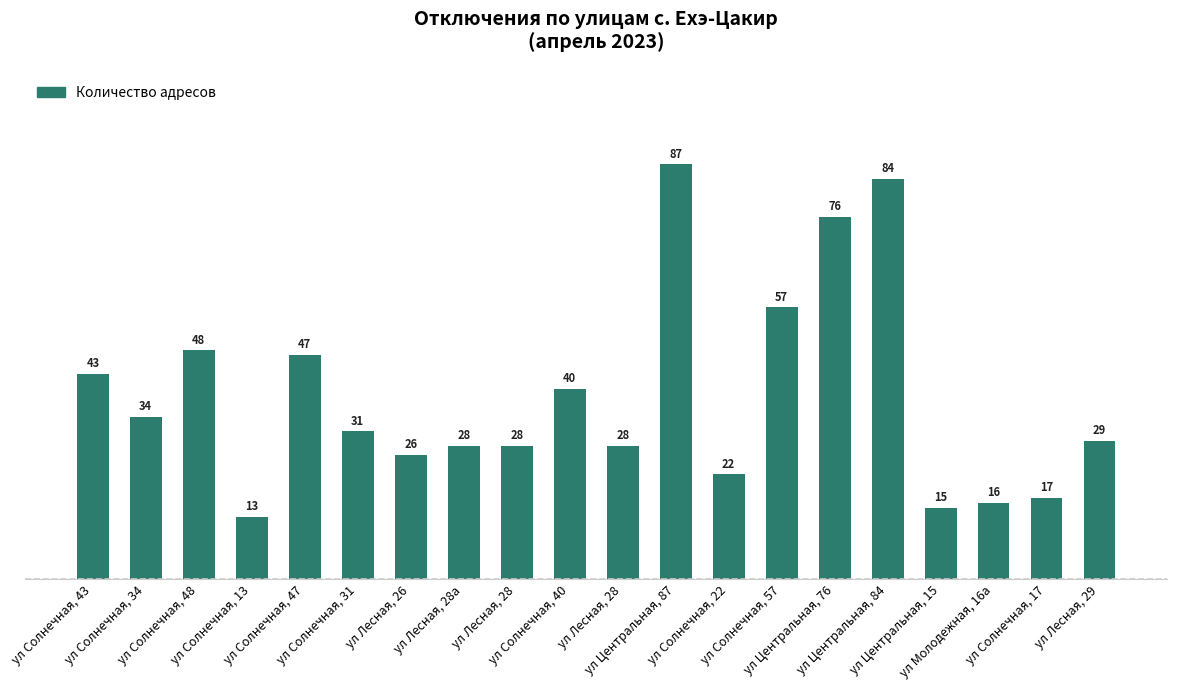

Reading right to left, extract all data points from this chart.

ул Лесная, 29=29	ул Солнечная, 17=17	ул Молодежная, 16а=16	ул Центральная, 15=15	ул Центральная, 84=84	ул Центральная, 76=76	ул Солнечная, 57=57	ул Солнечная, 22=22	ул Центральная, 87=87	ул Лесная, 28=28	ул Солнечная, 40=40	ул Лесная, 28=28	ул Лесная, 28а=28	ул Лесная, 26=26	ул Солнечная, 31=31	ул Солнечная, 47=47	ул Солнечная, 13=13	ул Солнечная, 48=48	ул Солнечная, 34=34	ул Солнечная, 43=43